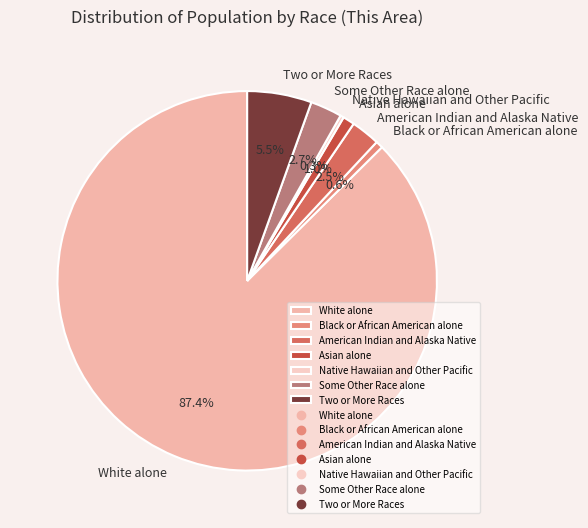

Is there any slice that represents more than half of the pie?

Yes